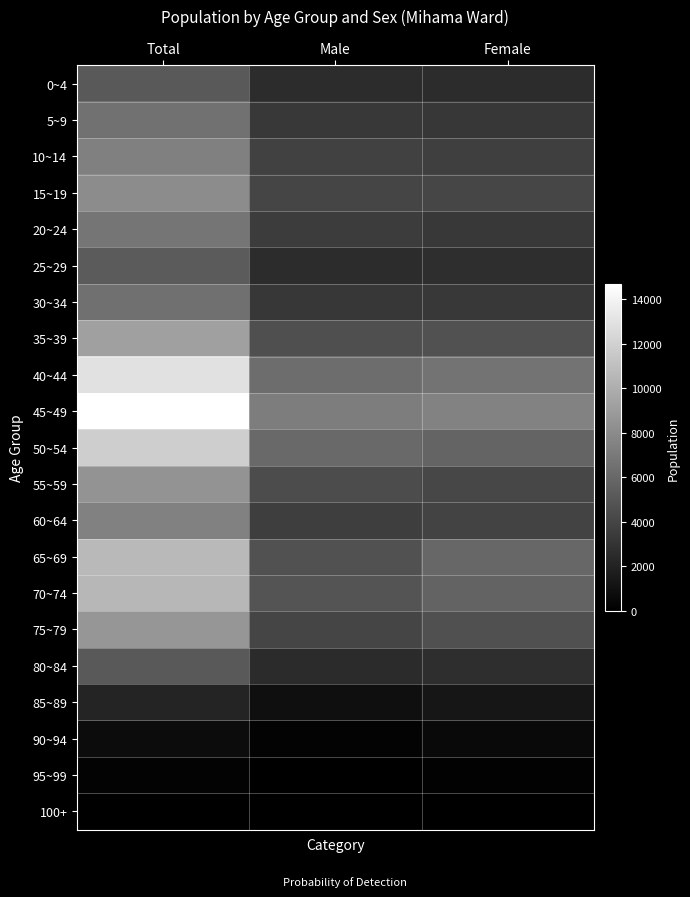

At how many categories does at least one series exceed 9063?

1